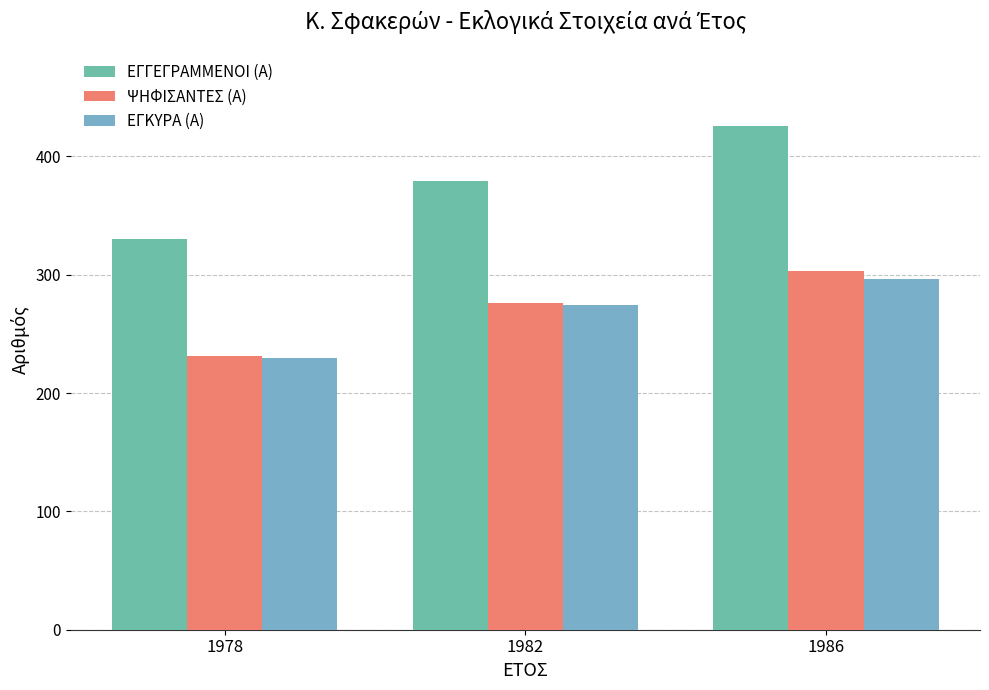

Which series has the widest spread of values?

ΕΓΓΕΓΡΑΜΜΕΝΟΙ (Α)